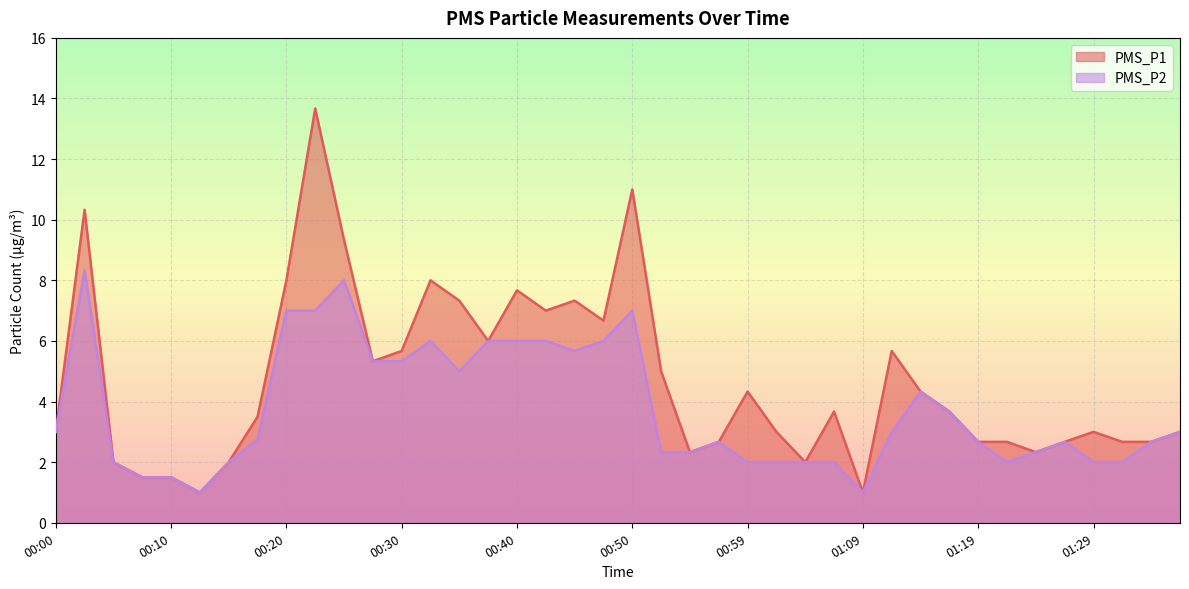

Where is PMS_P1 nearest to the value 7?

00:42